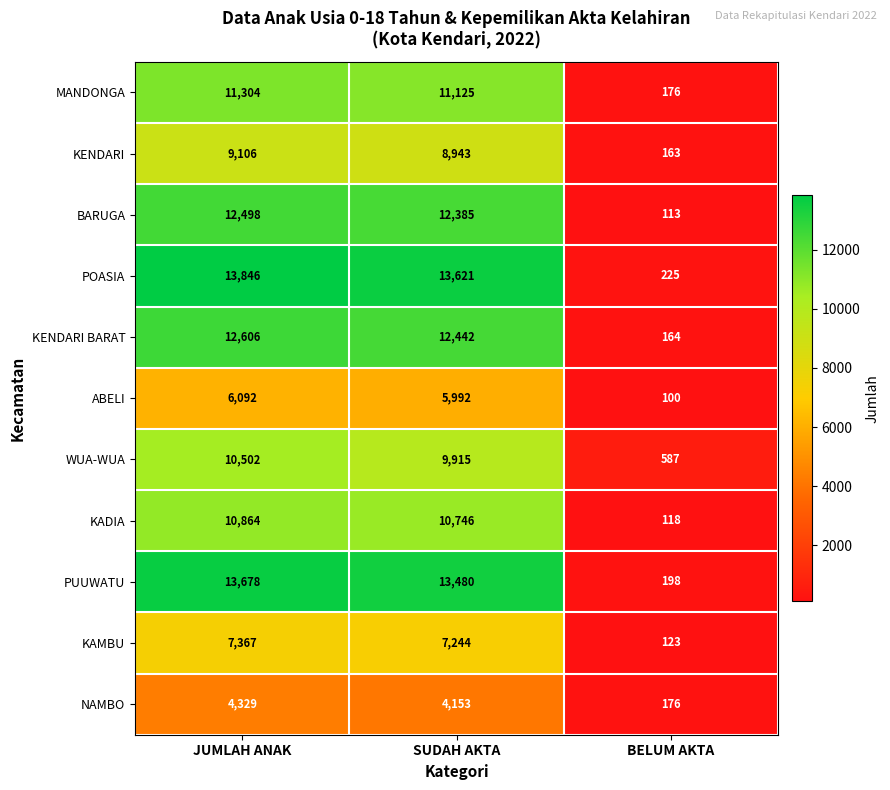

The WUA-WUA series shows 2949 at JUMLAH ANAK. True or false?

False